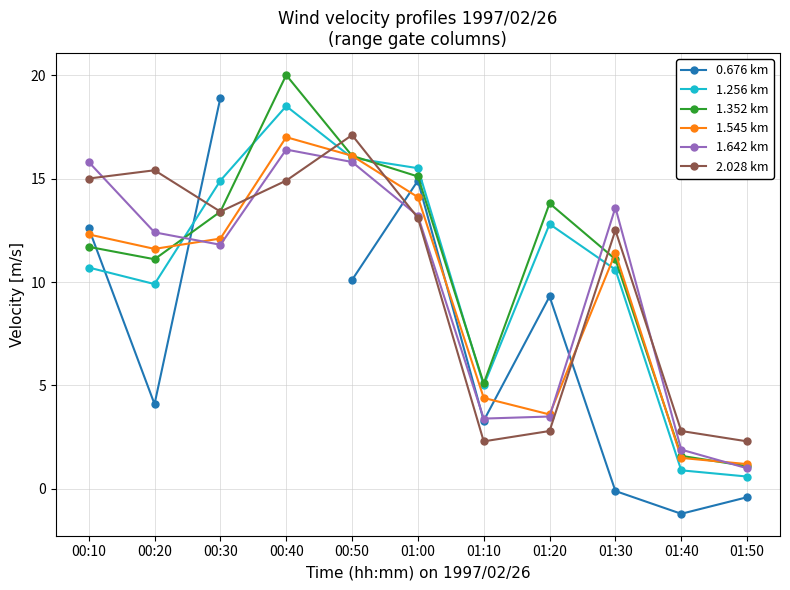

What are all the series names shown in the legend?

0.676 km, 1.256 km, 1.352 km, 1.545 km, 1.642 km, 2.028 km